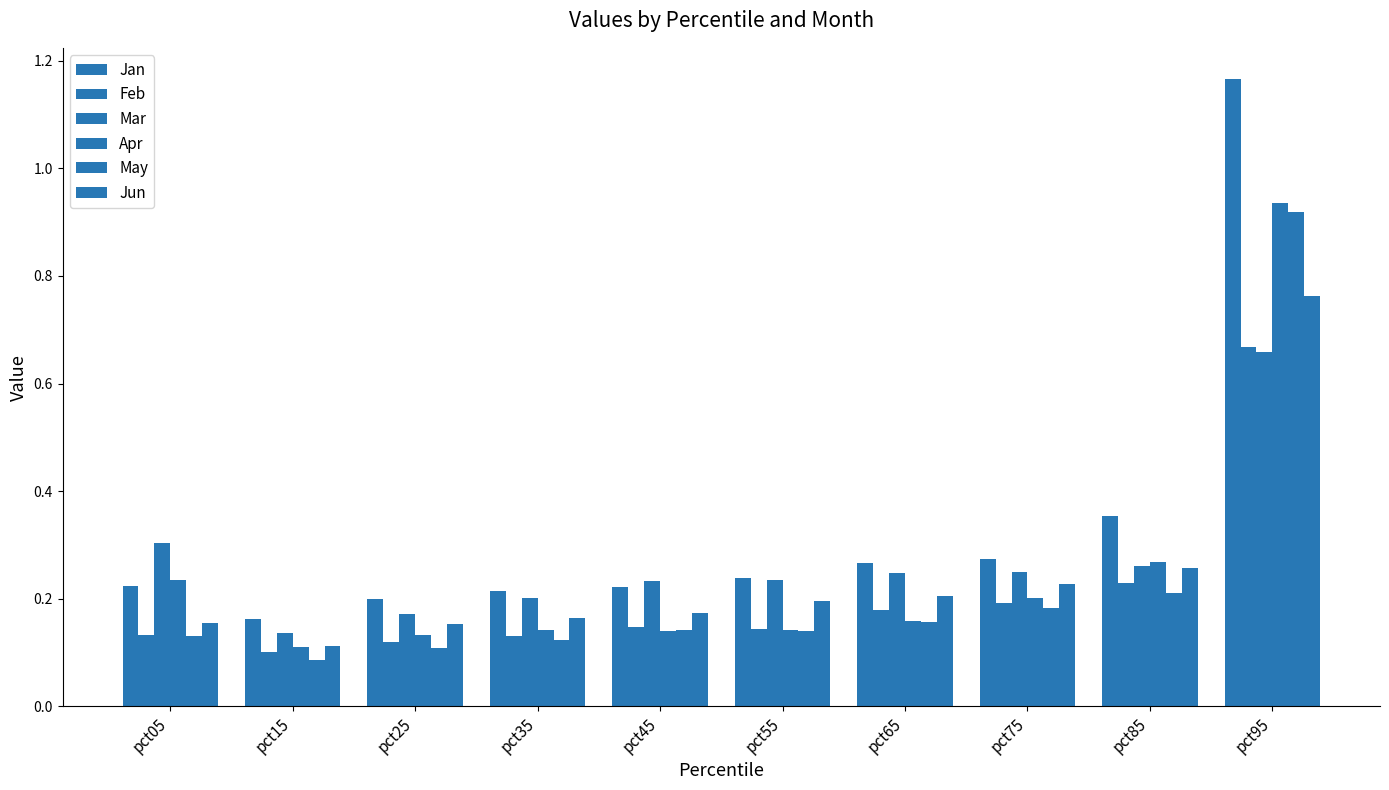

Count the number of categories in the chart.

10